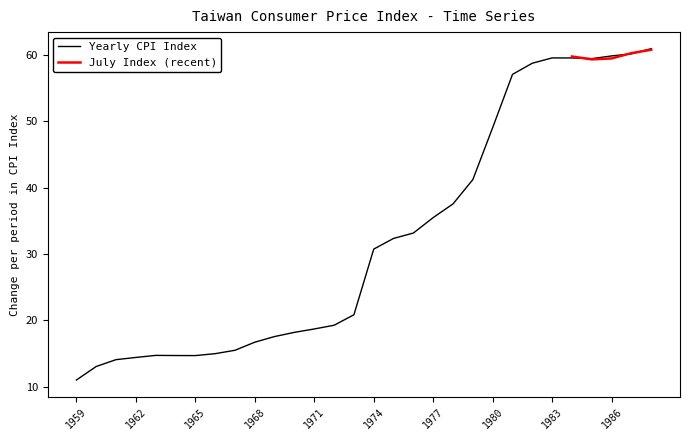

Reading left to right, list all the values displayed in this chart.

1959=11.0	1960=13.1	1961=14.1	1962=14.4	1963=14.7	1964=14.7	1965=14.7	1966=15.0	1967=15.5	1968=16.7	1969=17.6	1970=18.2	1971=18.7	1972=19.3	1973=20.9	1974=30.8	1975=32.4	1976=33.2	1977=35.5	1978=37.6	1979=41.2	1980=49.0	1981=57.1	1982=58.8	1983=59.5	1984=59.5	1985=59.4	1986=59.9	1987=60.2	1988=60.9